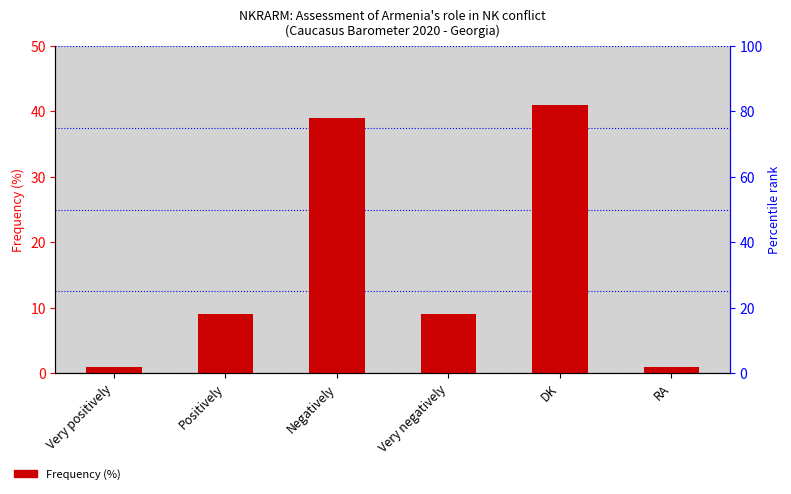

What is the minimum value shown in the chart?

1